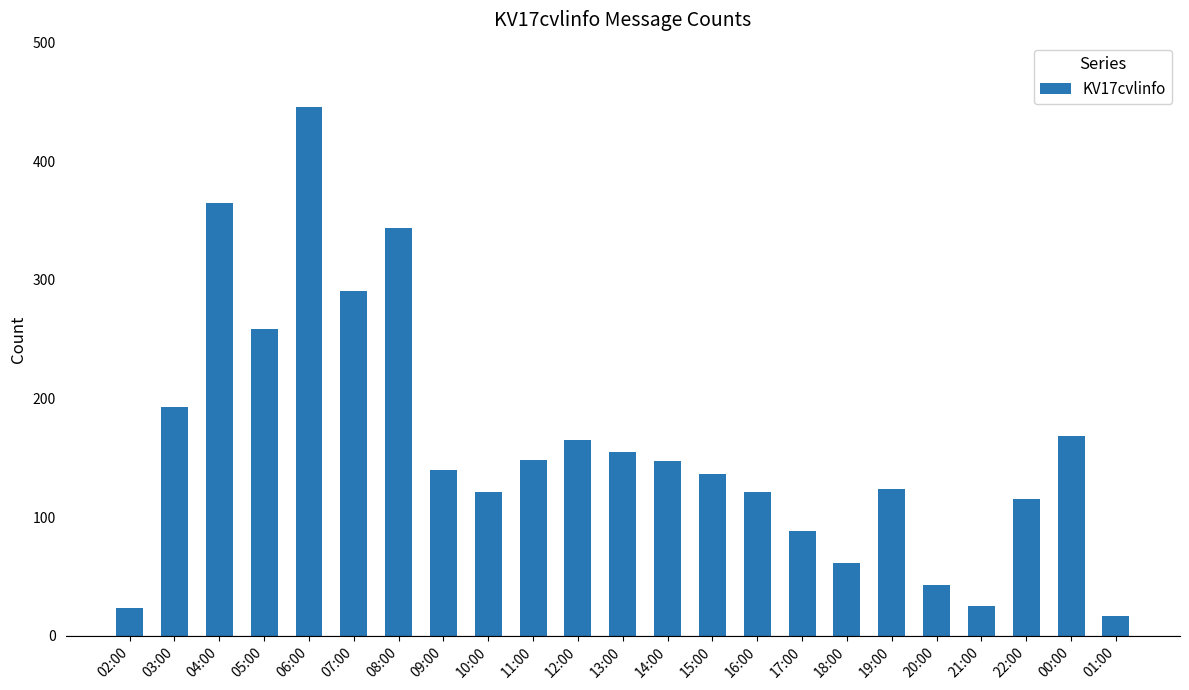

What is the value of the 23rd bar from the left?

17